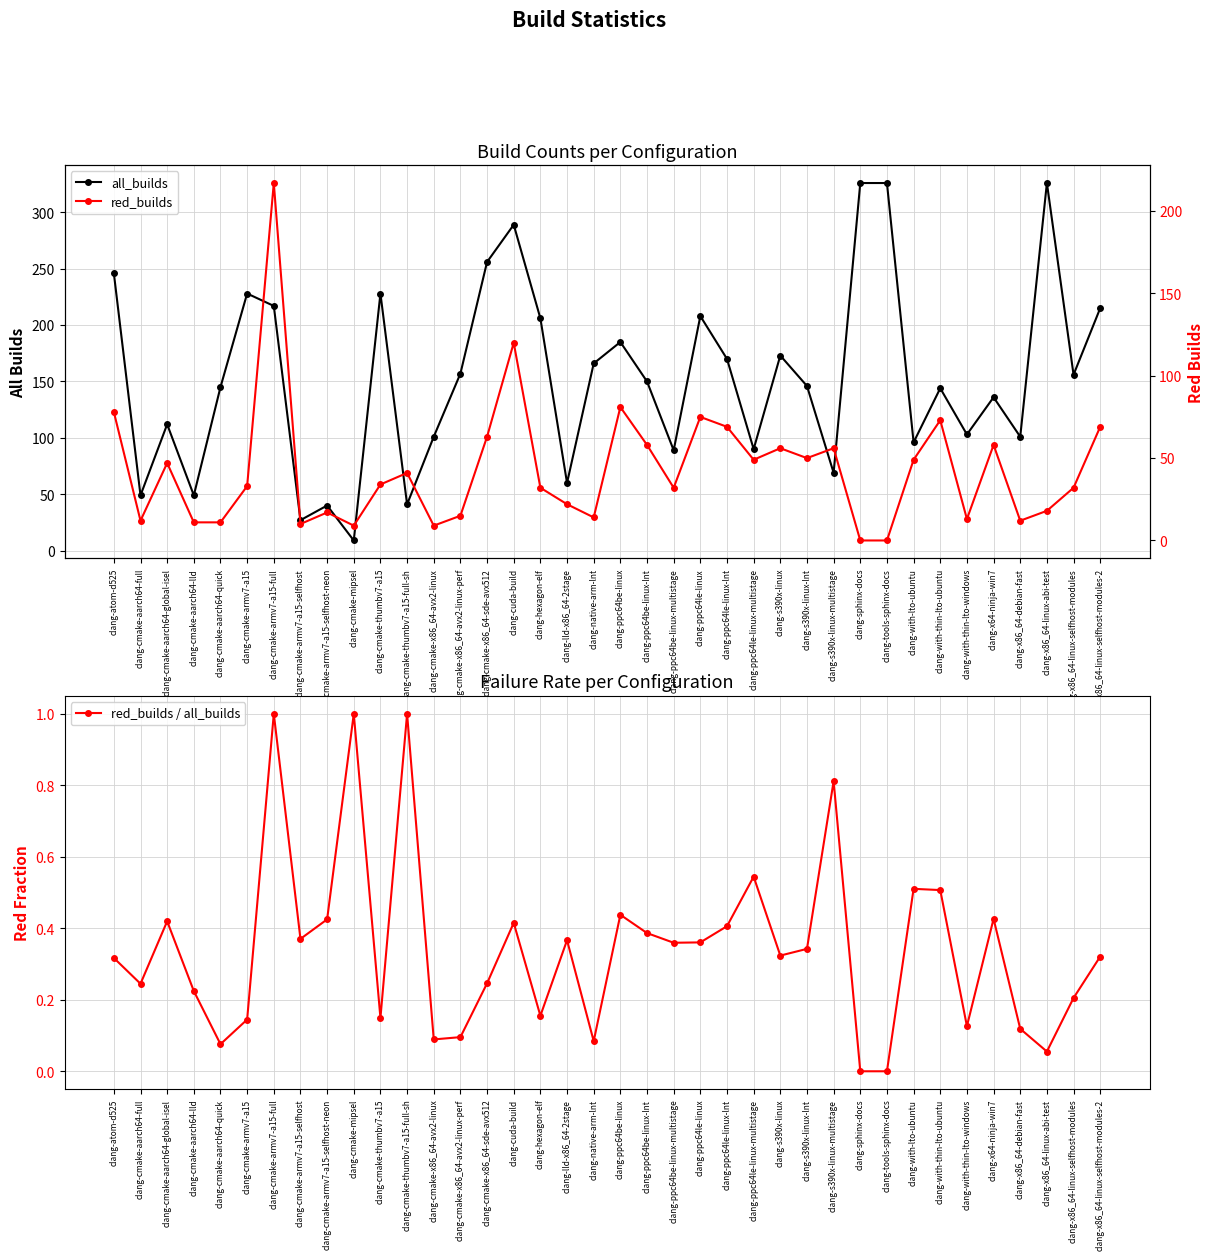

Is this an area chart (filled region under the line)?

No